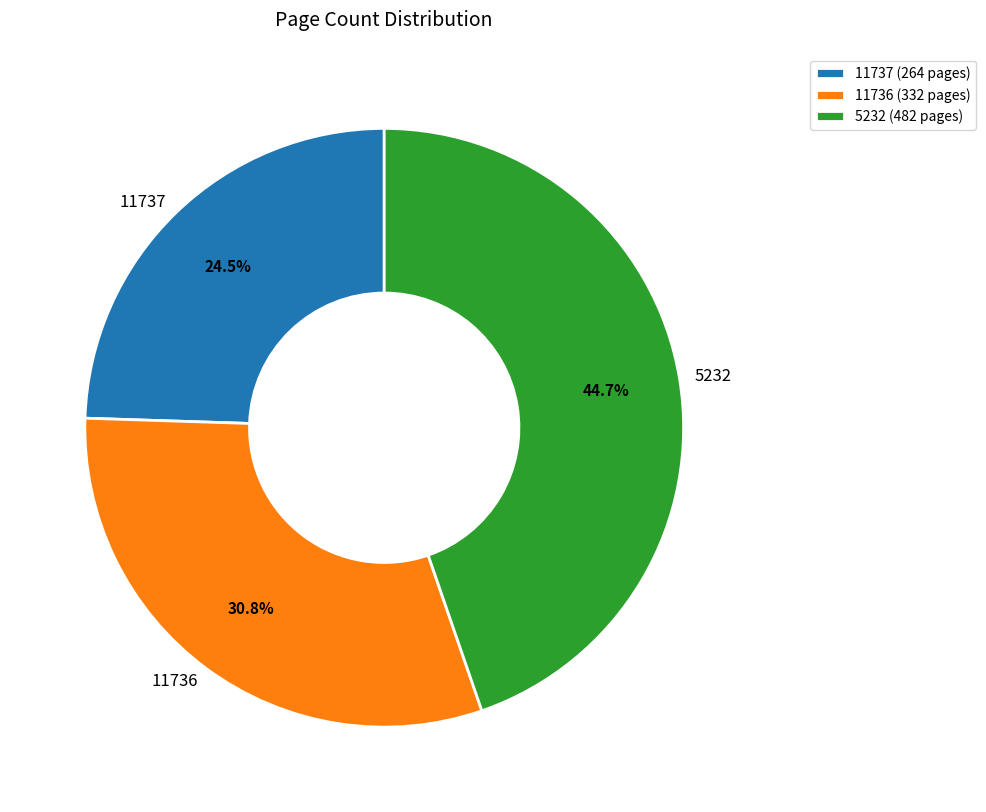

To the nearest percent, what percentage of the pie is 11736?

31%